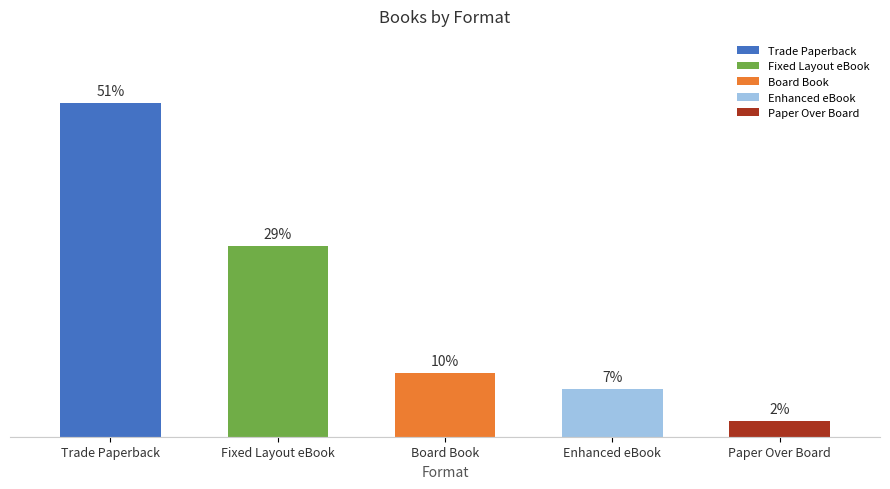

How many bars are there in total?

5